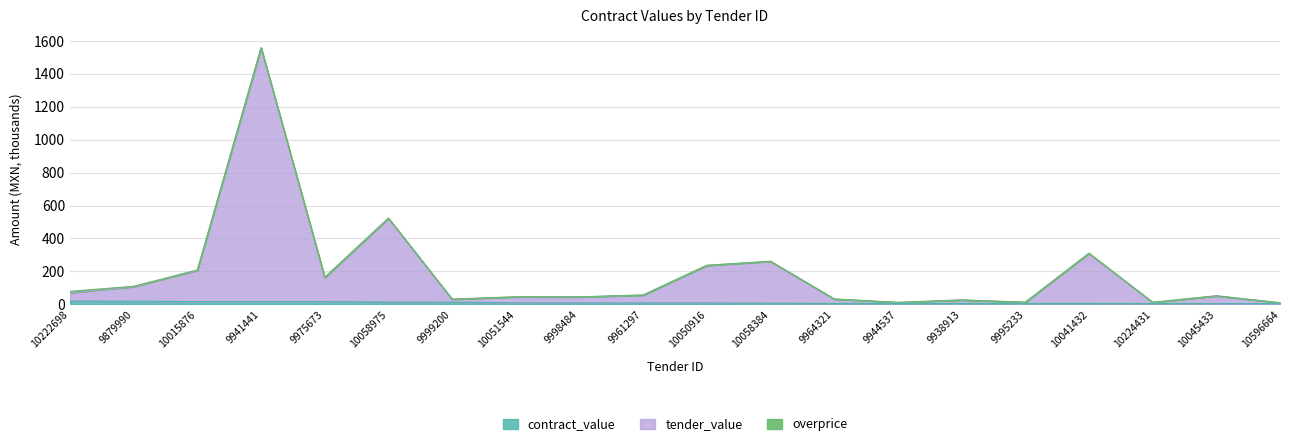

The value of tender_value at 10058384 is 140.7. True or false?

False